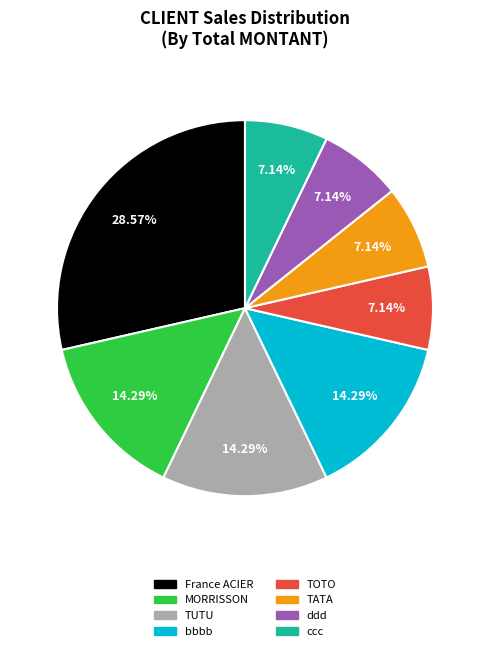

To the nearest percent, what percentage of the pie is bbbb?

14%